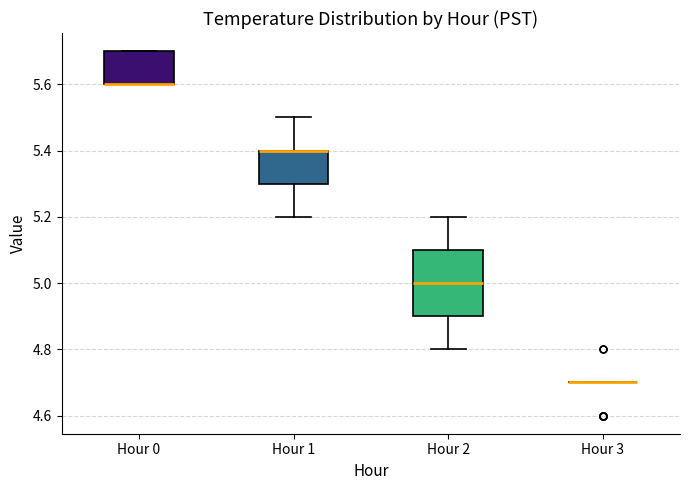

Where is the upper edge of the box for Hour 1 on the y-axis? The values are not printed on the chart, so give them approximately, as read against the axis.

5.4